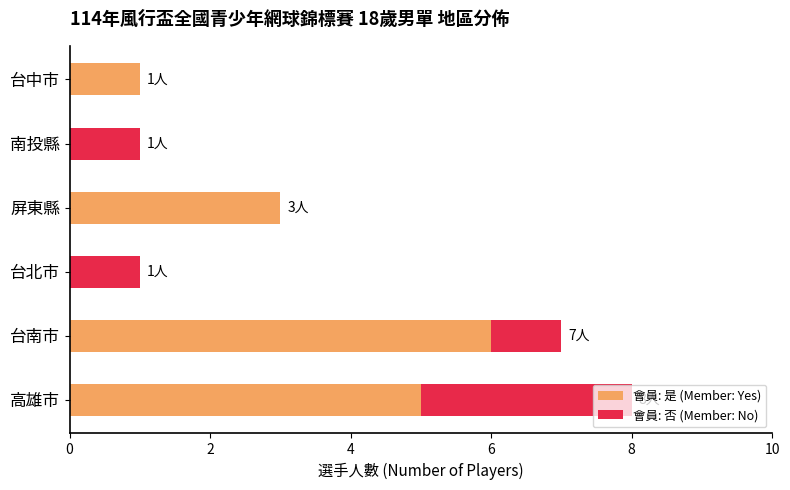

Rank the series at 南投縣 from highest to lowest value.

會員: 是 (Member: Yes), 會員: 否 (Member: No)